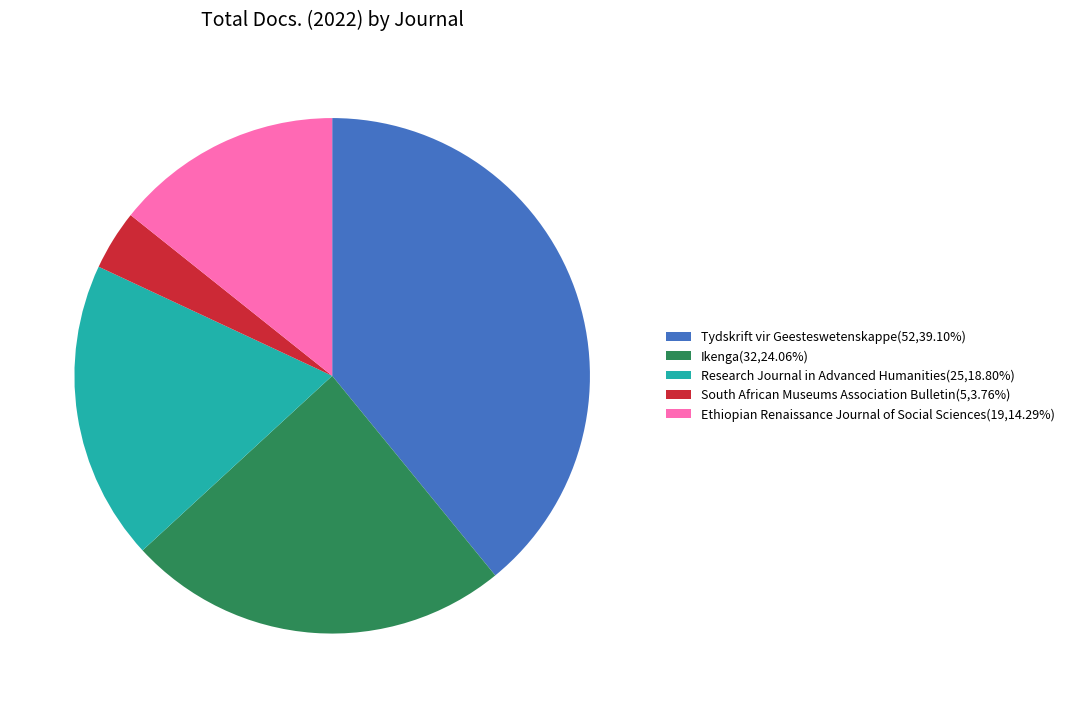

Rank the categories by value from highest to lowest.

Tydskrift vir Geesteswetenskappe, Ikenga, Research Journal in Advanced Humanities, Ethiopian Renaissance Journal of Social Sciences, South African Museums Association Bulletin